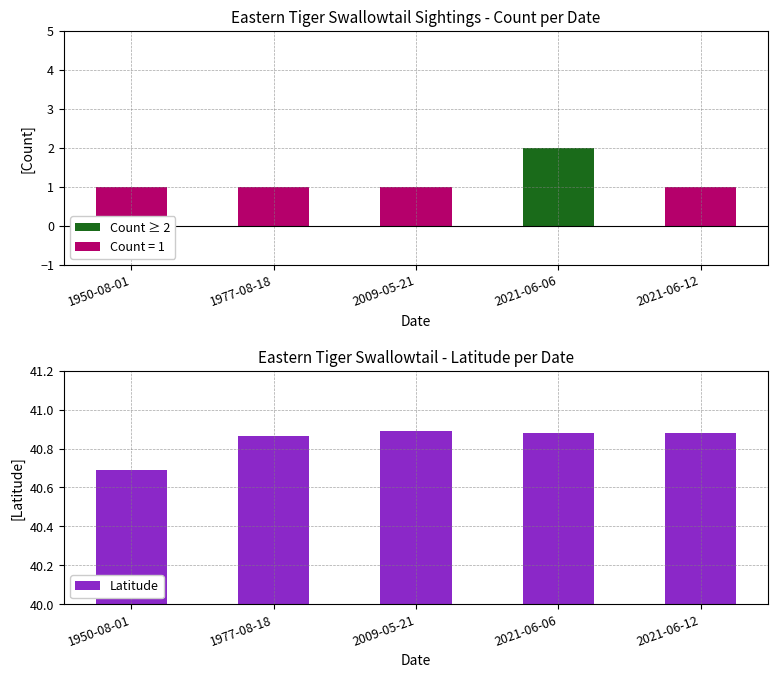

What position from the left is 1950-08-01?

1